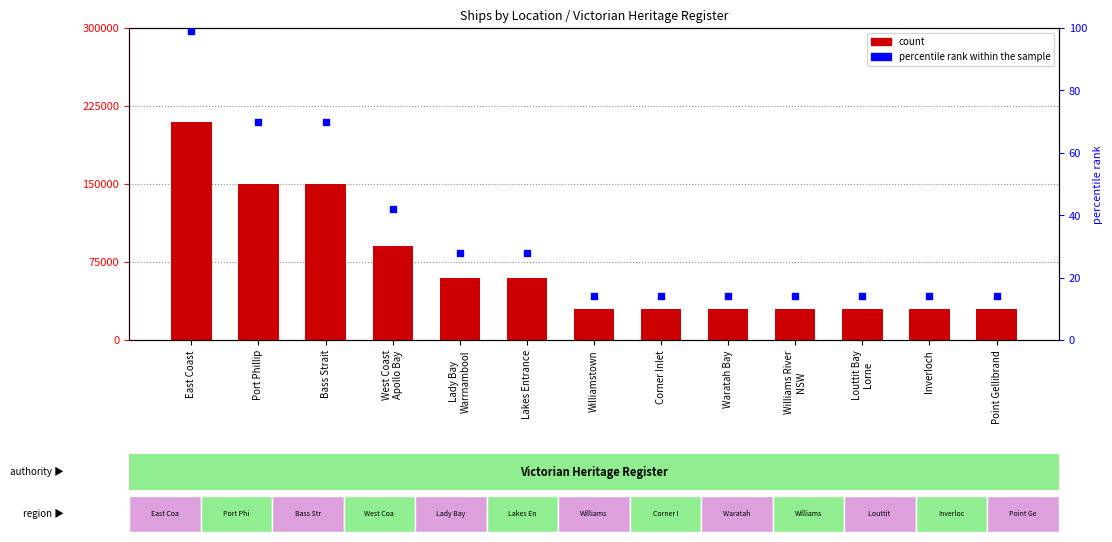

What are all the series names shown in the legend?

count, percentile rank within the sample